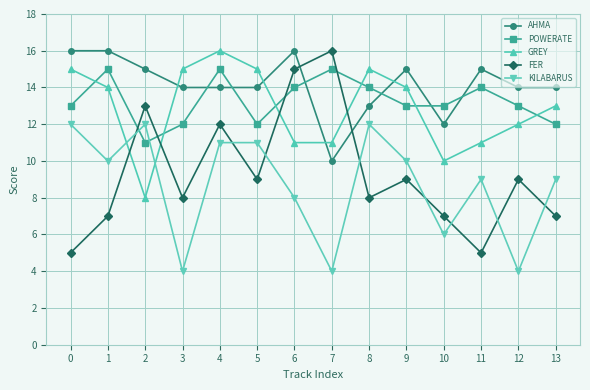

Count the number of data series in this chart.

5